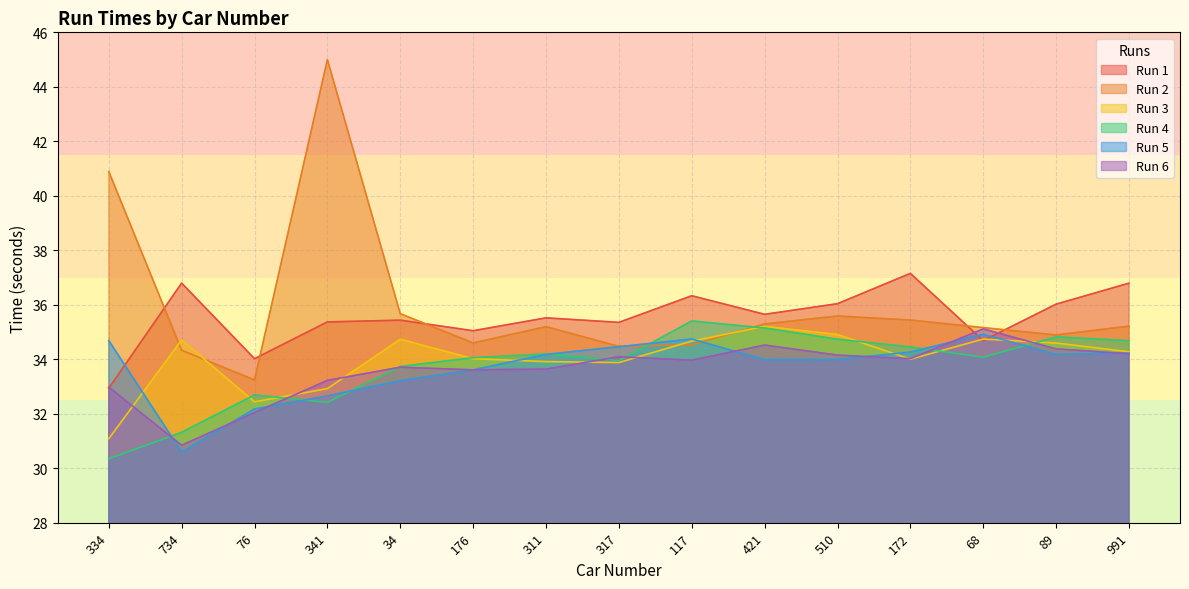

Which has a higher value, 172 or 68?

172